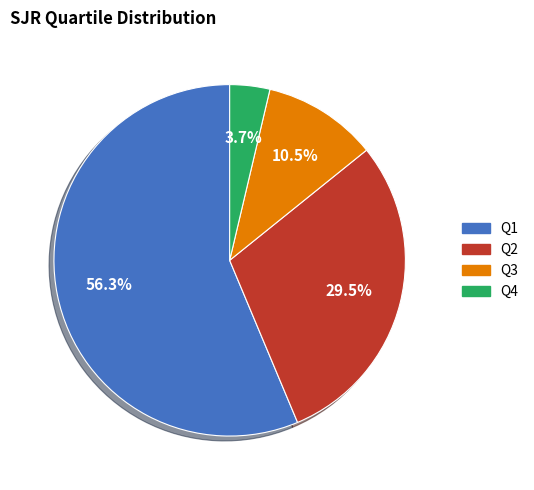

The Q1 slice represents 56% of the pie. True or false?

True